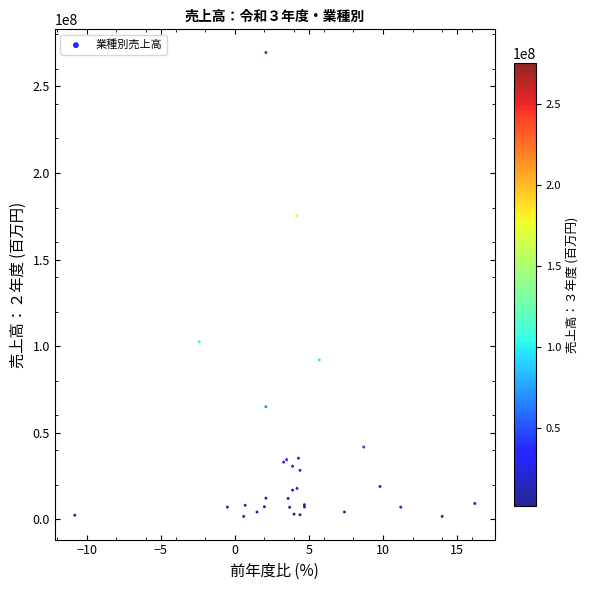

What Y value in the scatter plot is closest to 135624380?

102529978